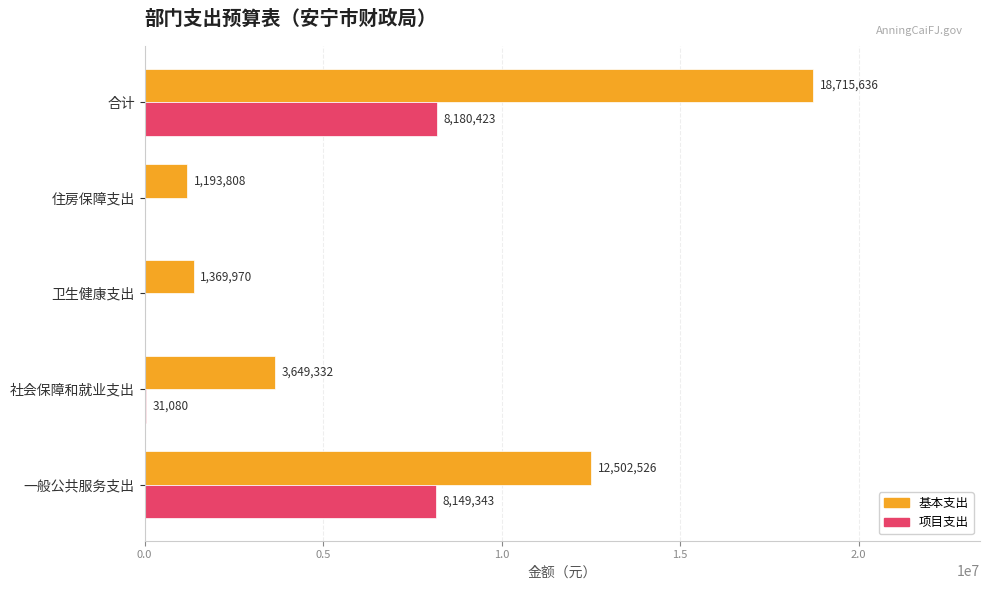

What is the sum of all 基本支出 values?

37431272